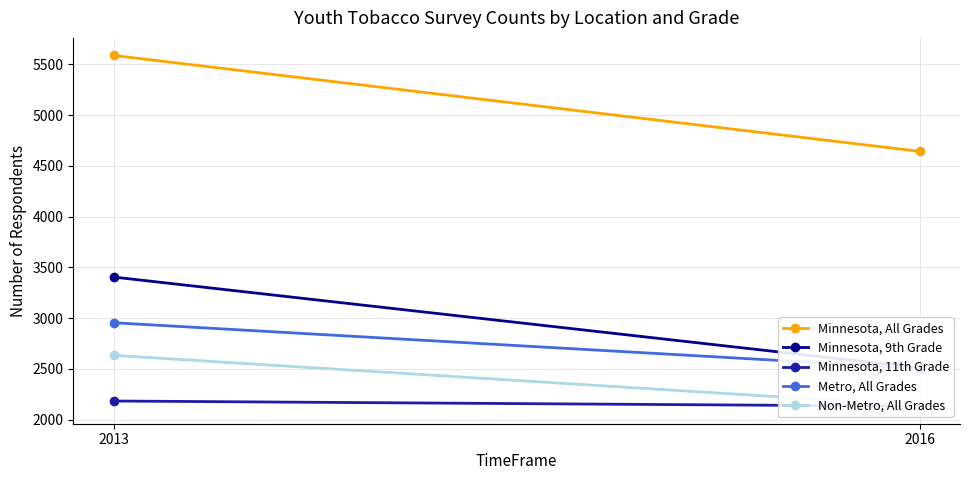

Between 2013 and 2016, which is larger?

2013